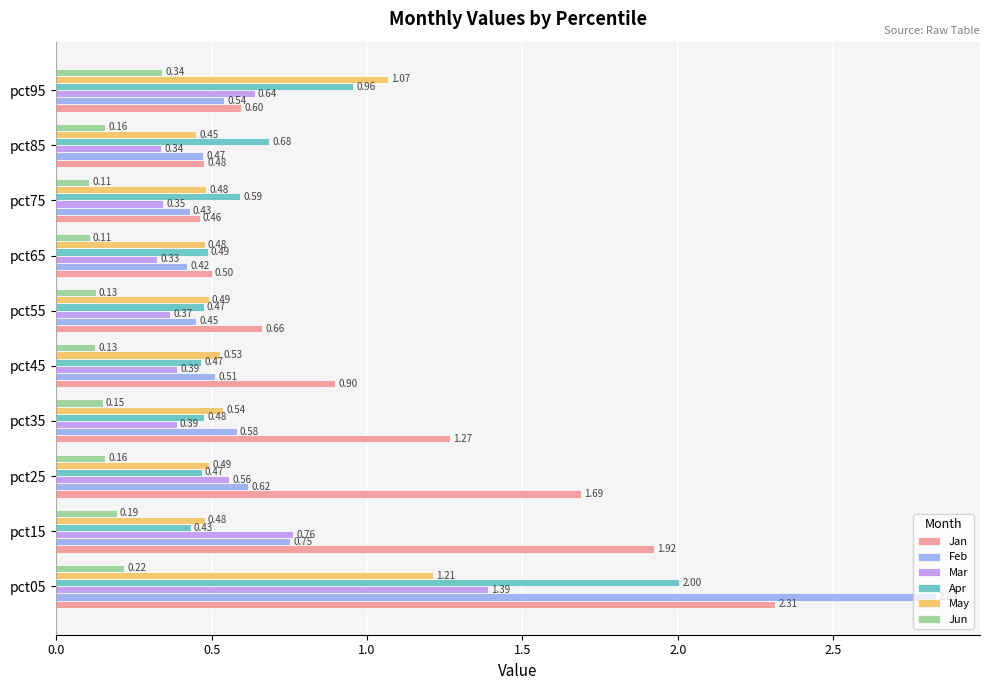

What is the total value across all series at pct05?

10.0